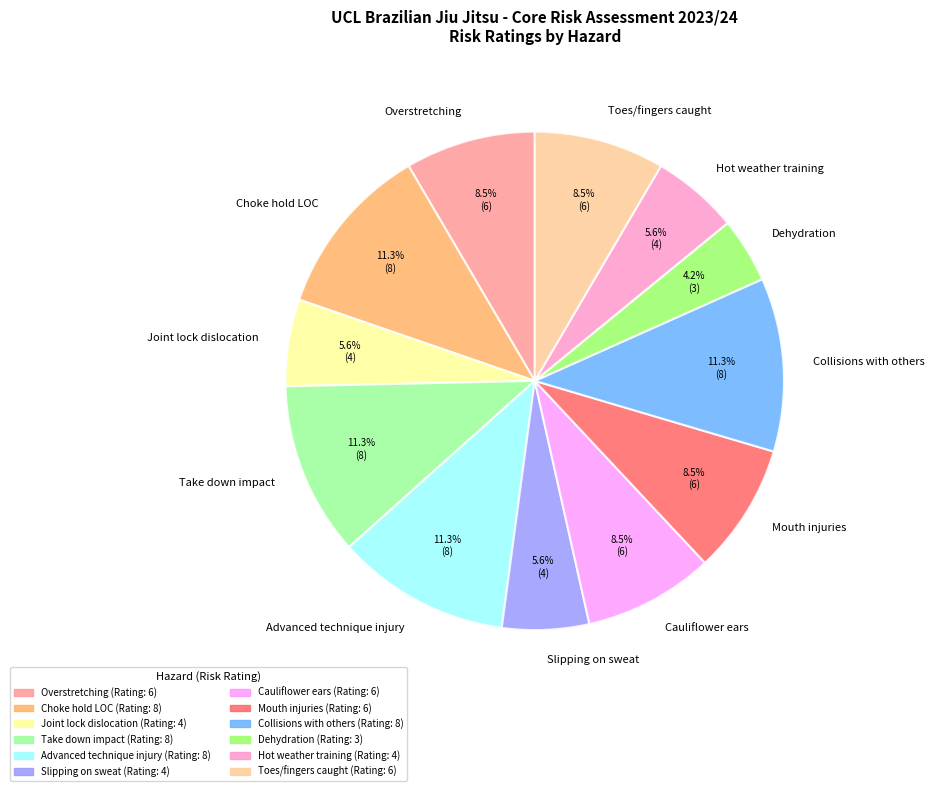

Count the number of slices in the pie.

12